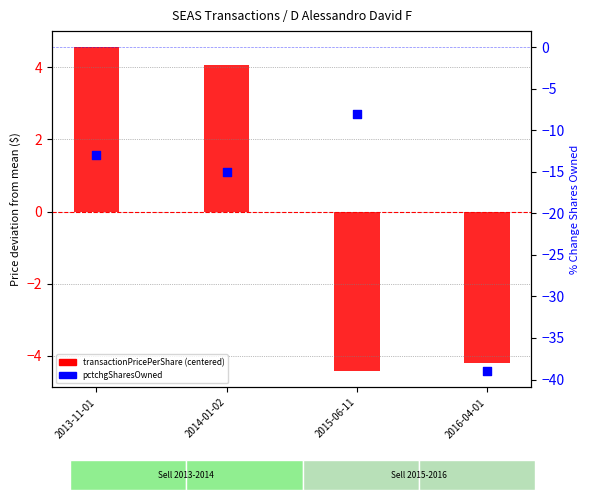

Which series contains the lowest Y value?

pctchgSharesOwned